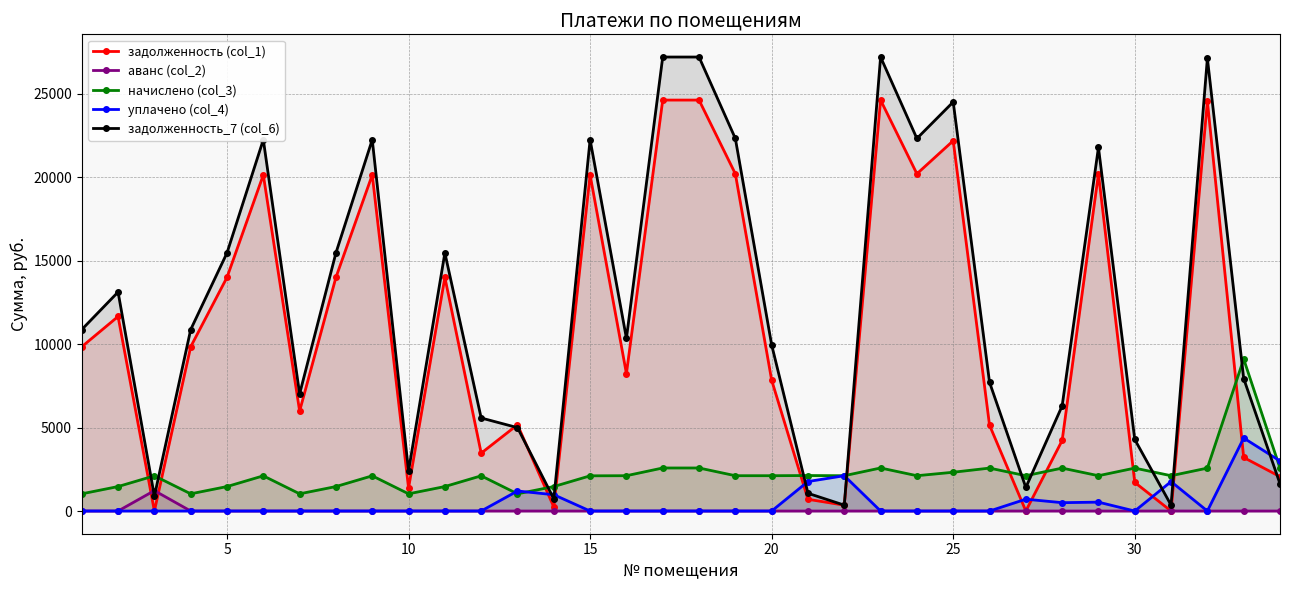

What is the spread (max minus min) of values at 20?

9955.0